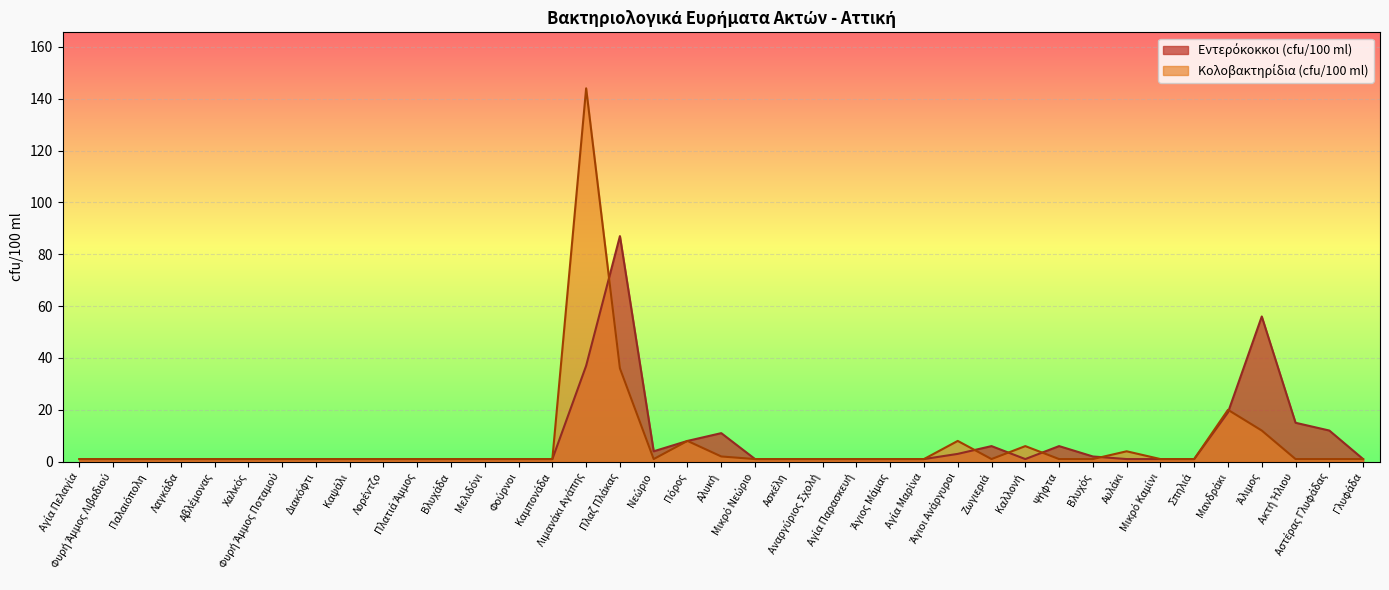

Which has a higher value, Άλιμος or Ζωγιεριά?

Άλιμος